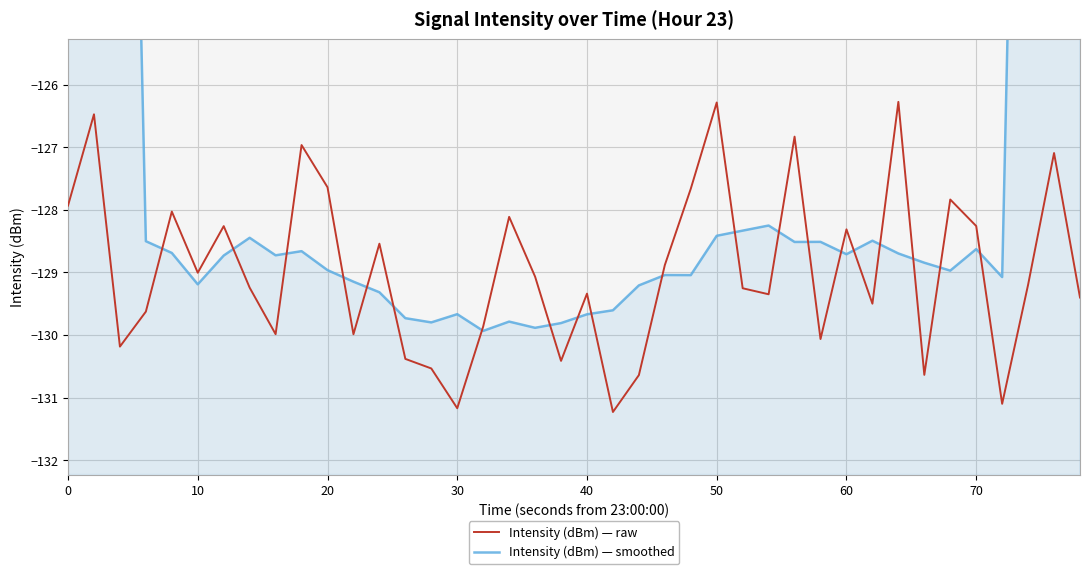

How many intersections are there between Intensity (dBm) — smoothed and Intensity (dBm) — raw?

20